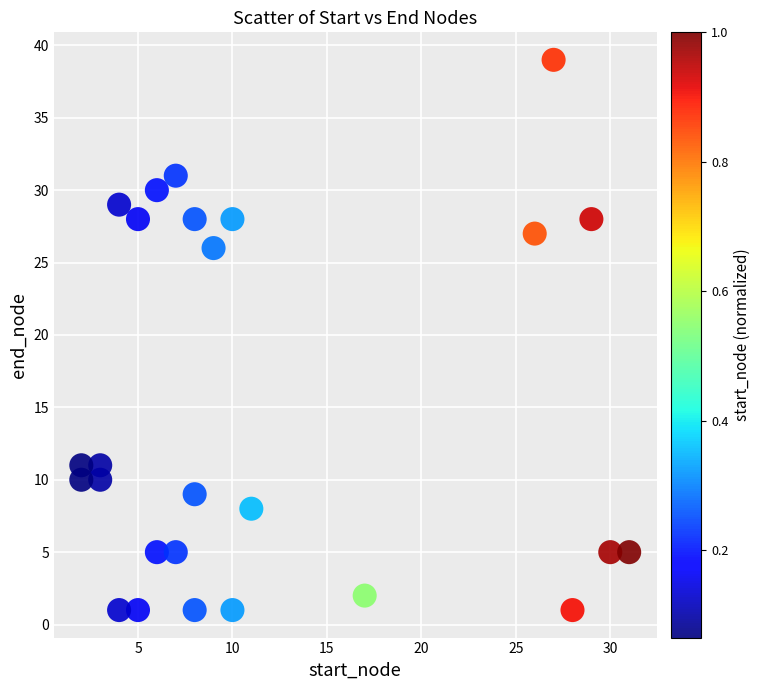

What Y value in the scatter plot is closest to 20?

26